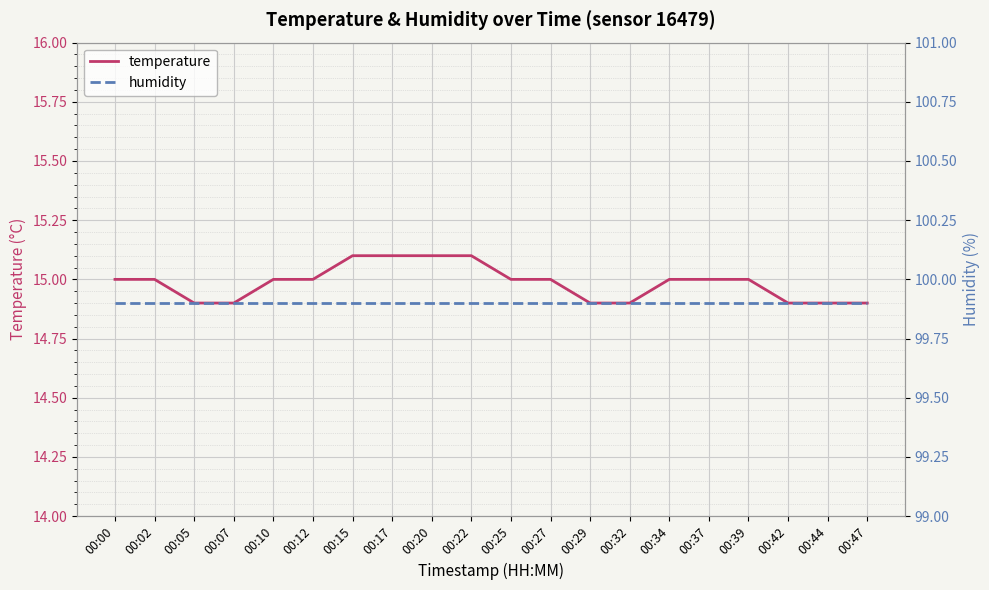

What is the total value across all series at 00:05?

114.8